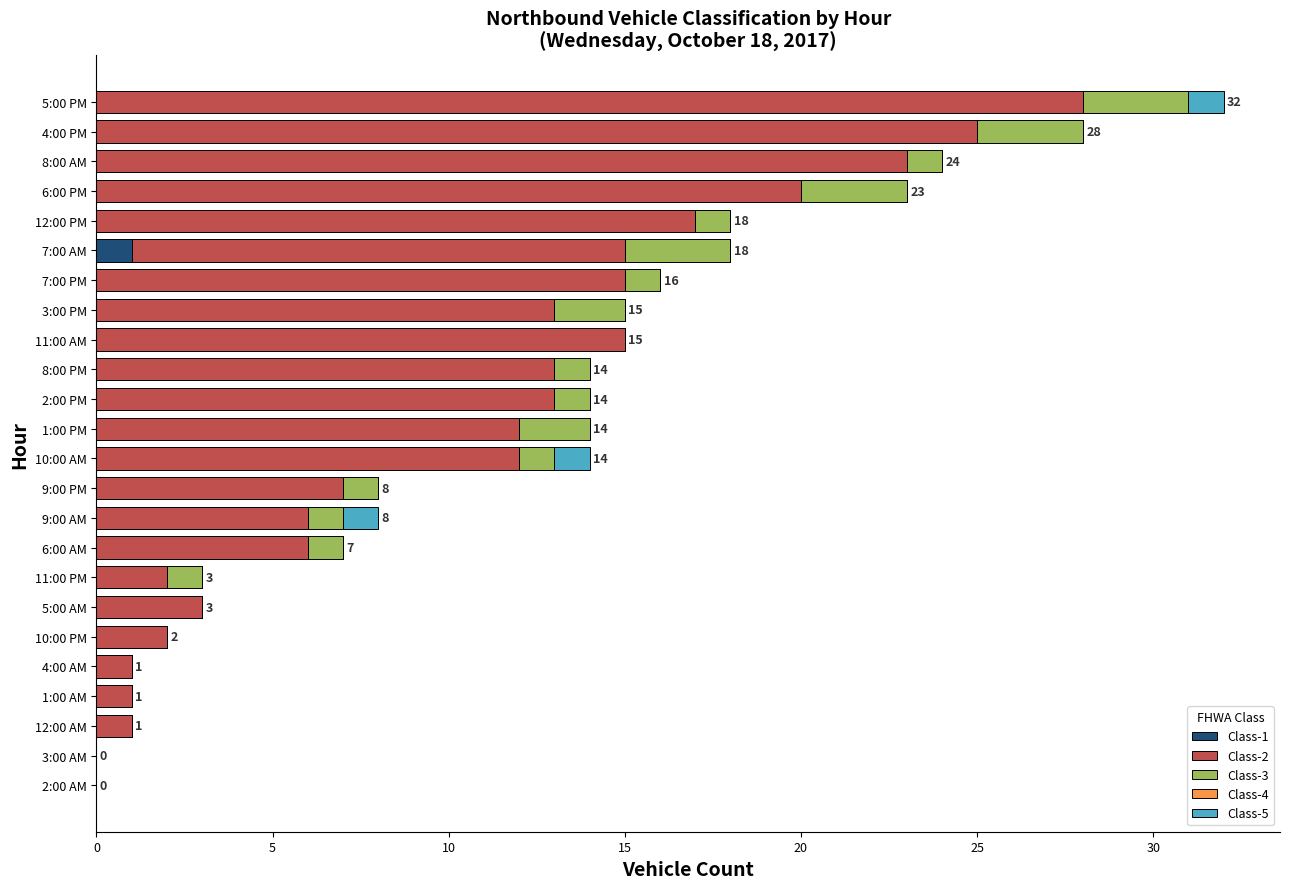

At which category is the sum across all series the highest?

5:00 PM